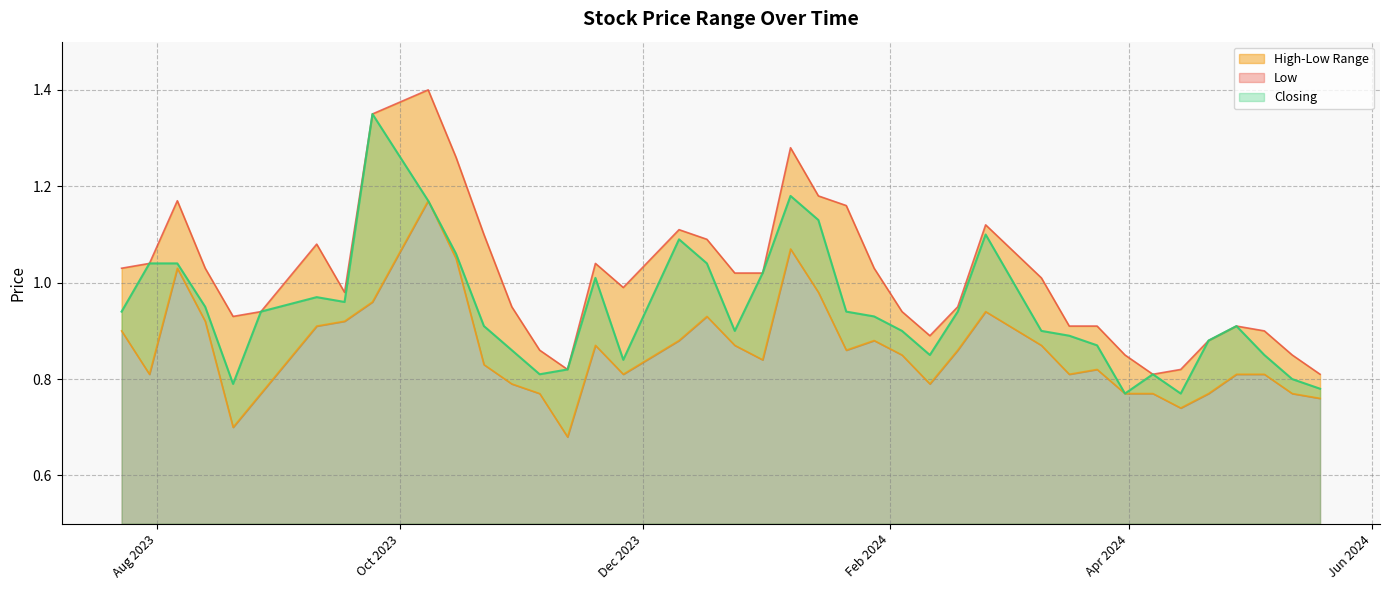

Which series changed the most between 12/05/2024 and 22/10/2023?

High